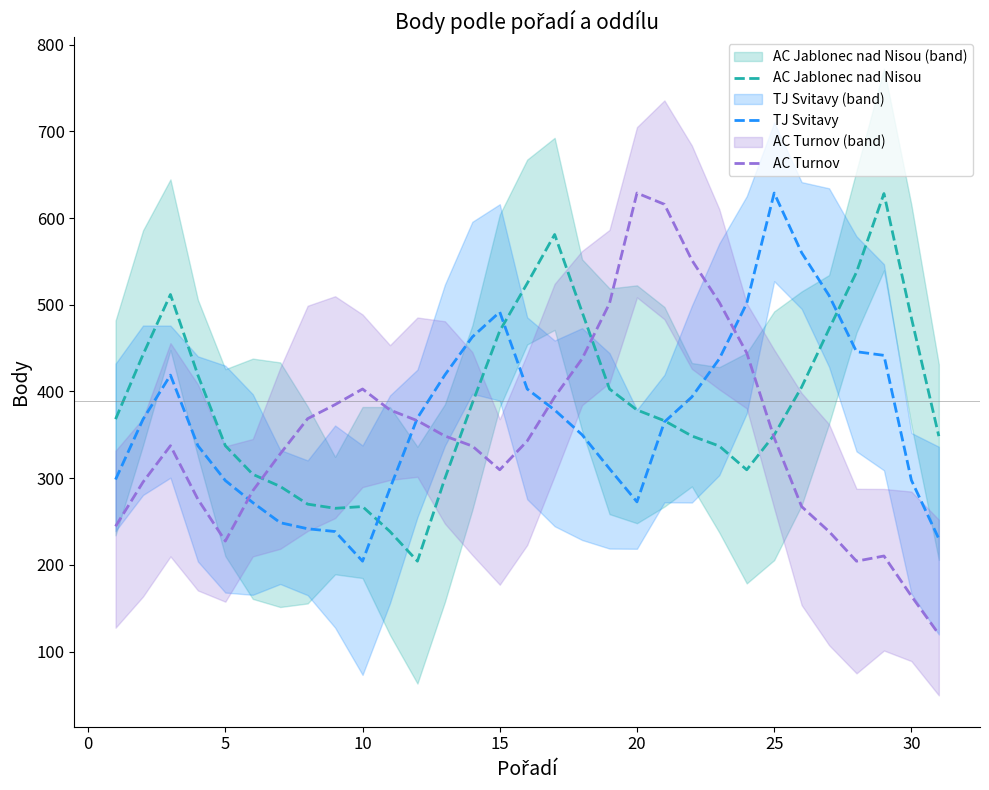

How many series are shown in this chart?

3